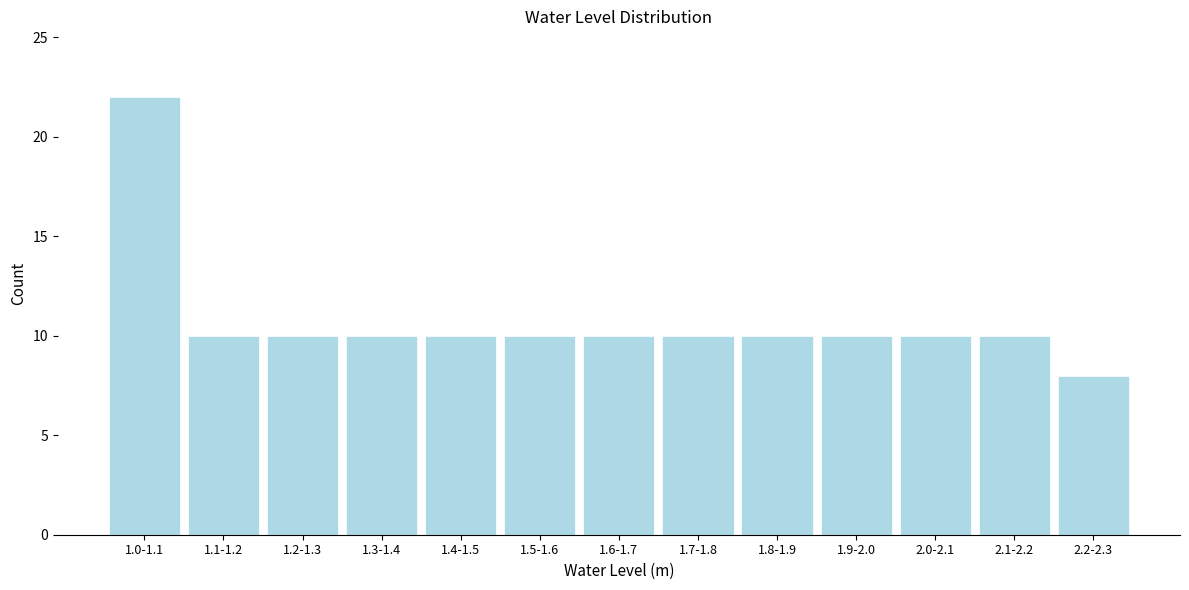

Reading left to right, what are all the values shown in this chart?

1.0-1.1=22	1.1-1.2=10	1.2-1.3=10	1.3-1.4=10	1.4-1.5=10	1.5-1.6=10	1.6-1.7=10	1.7-1.8=10	1.8-1.9=10	1.9-2.0=10	2.0-2.1=10	2.1-2.2=10	2.2-2.3=8